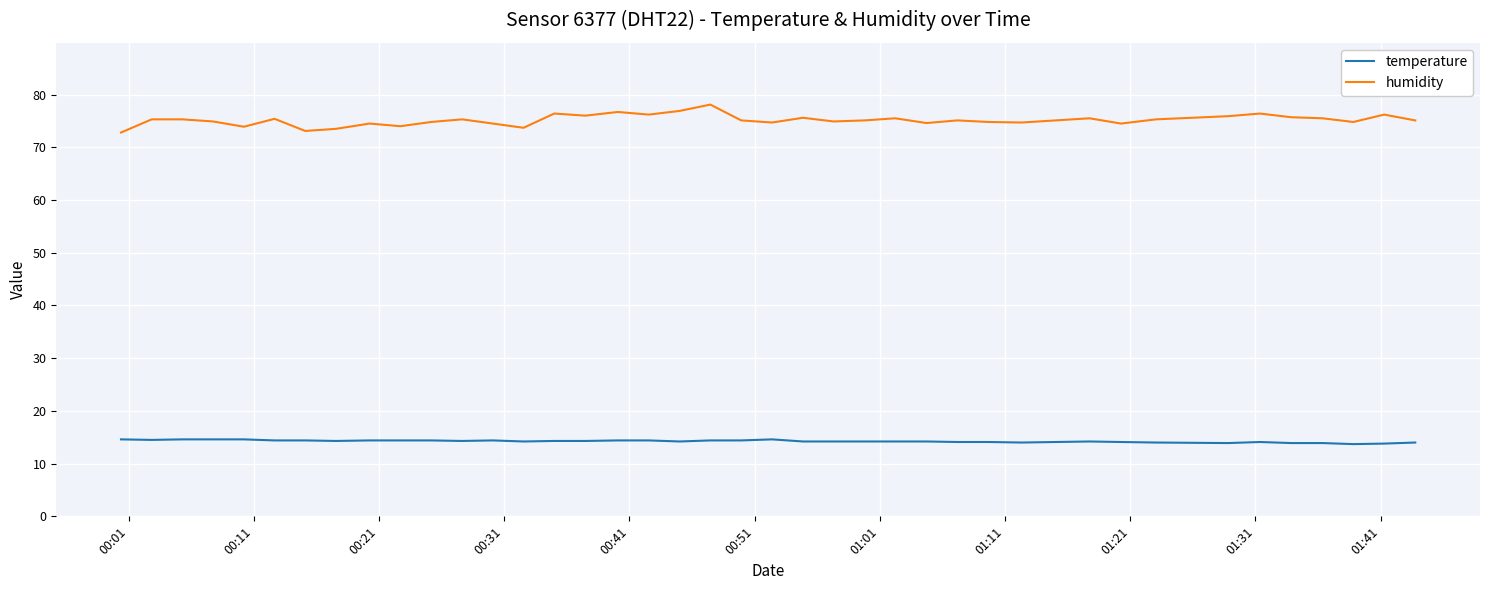

What is the maximum value shown in the chart?

78.1